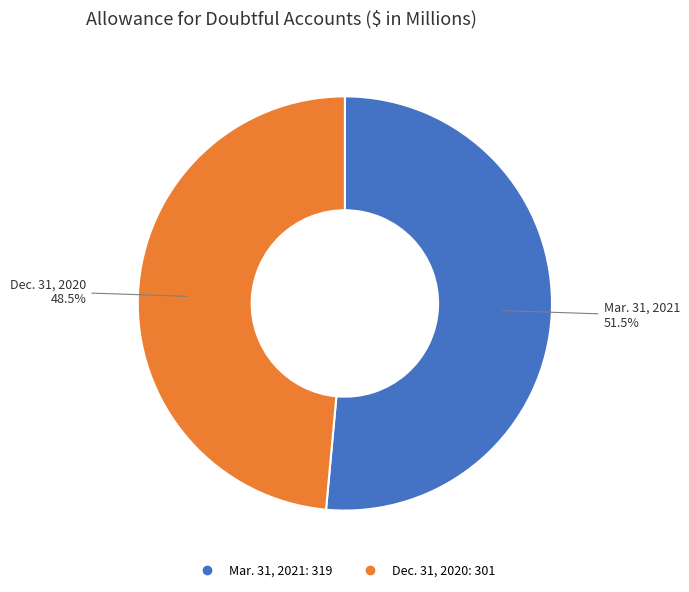

How many slices are in this pie chart?

2